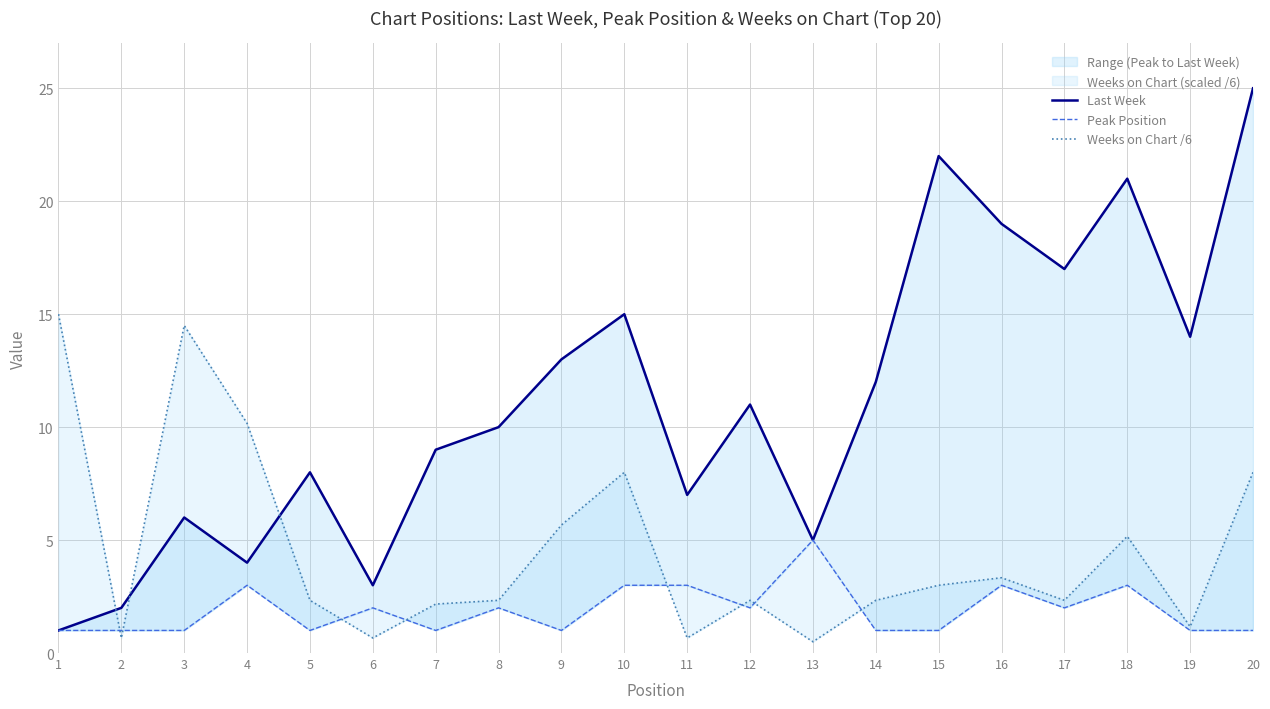

Rank the series by their average value, from highest to lowest.

Last Week, Weeks on Chart /6, Peak Position